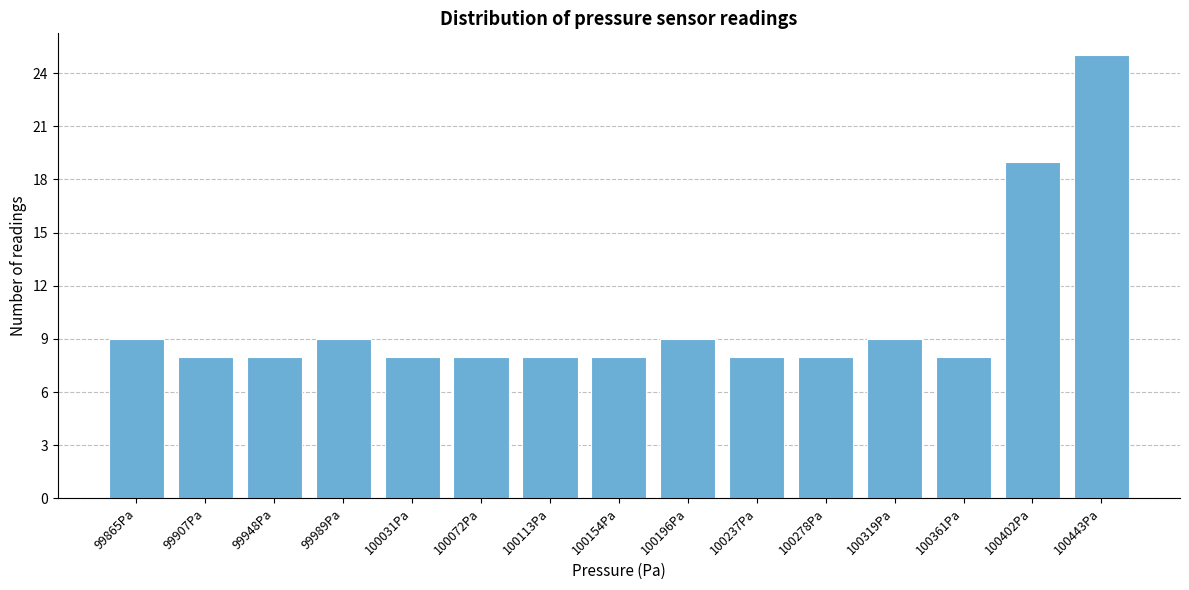

Reading left to right, extract all data points from this chart.

99865Pa=9	99907Pa=8	99948Pa=8	99989Pa=9	100031Pa=8	100072Pa=8	100113Pa=8	100154Pa=8	100196Pa=9	100237Pa=8	100278Pa=8	100319Pa=9	100361Pa=8	100402Pa=19	100443Pa=25